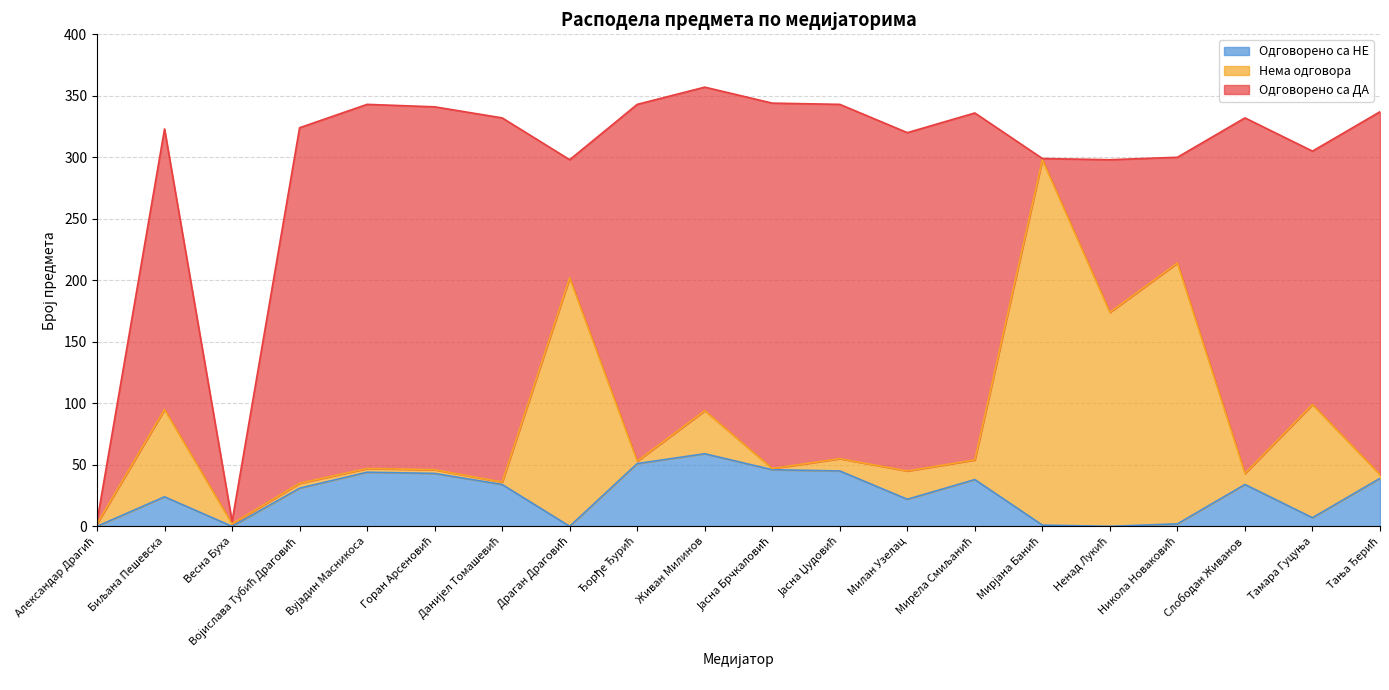

What are all the series names shown in the legend?

Одговорено са НЕ, Нема одговора, Одговорено са ДА